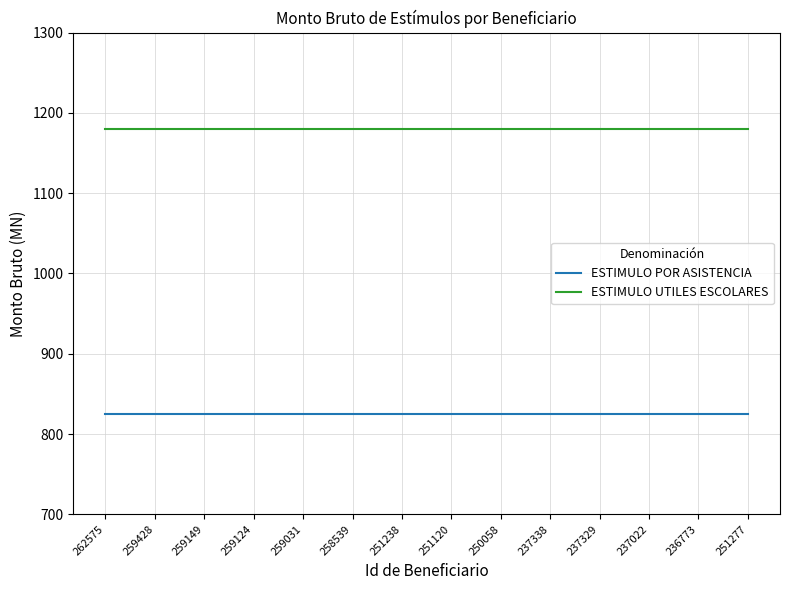

What is the total value across all series at 237329?

2005